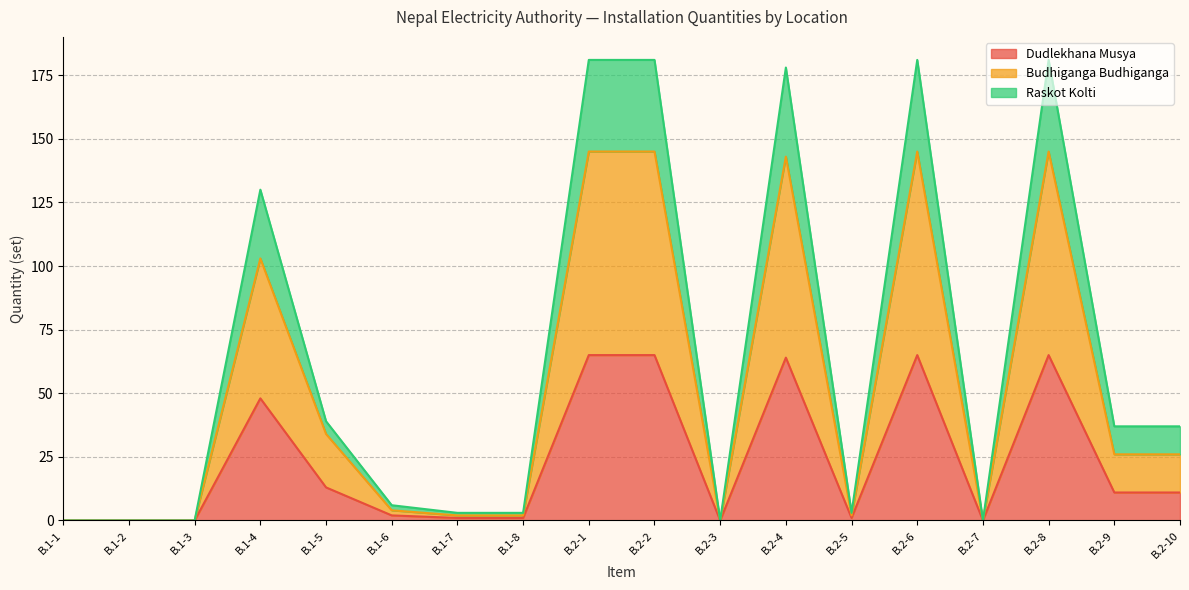

At which label is Dudlekhana Musya closest to 32?

B.1-4